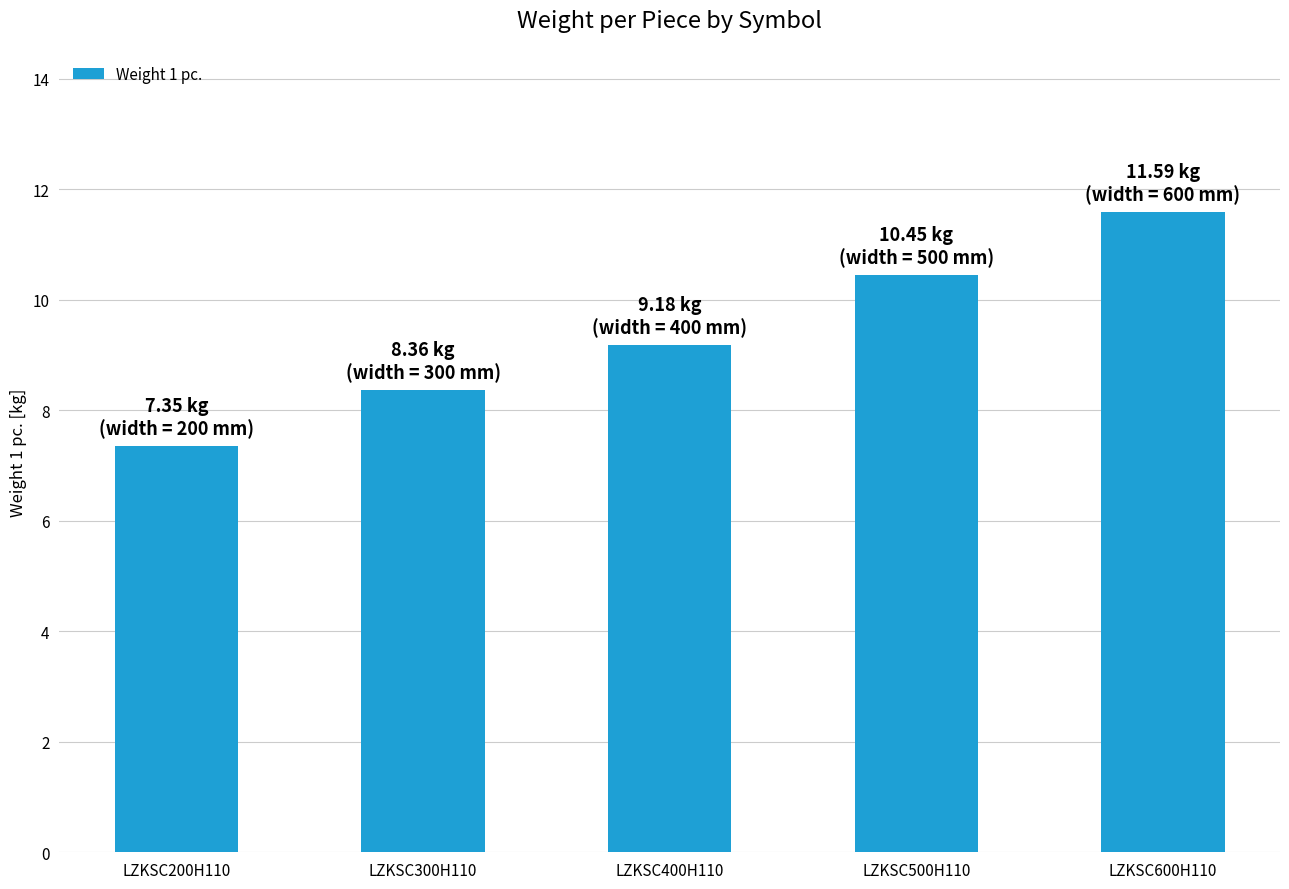

What is the greatest value displayed?

11.6